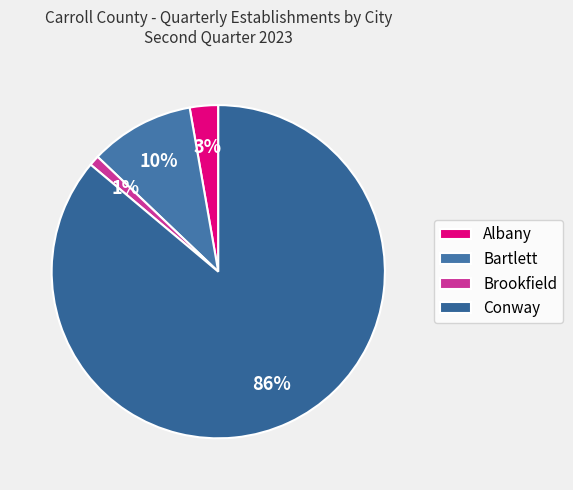

Is there any slice that represents more than half of the pie?

Yes